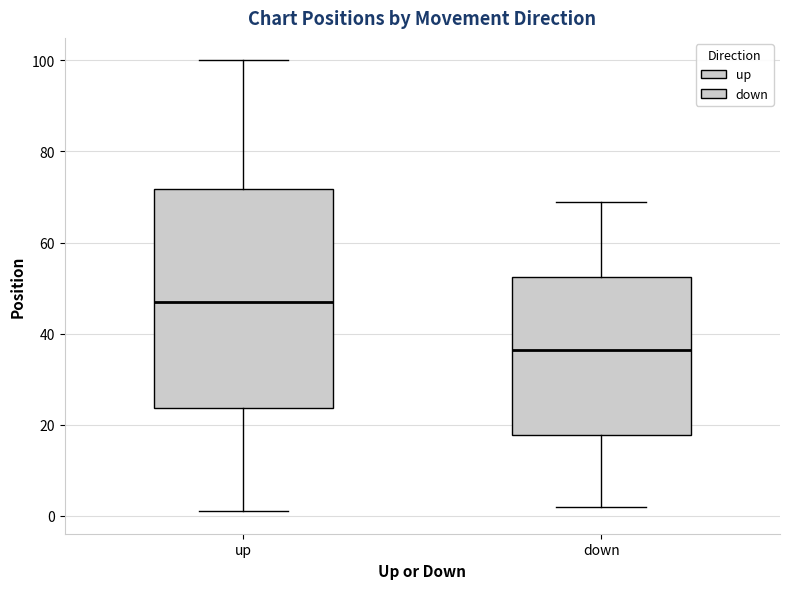

Which box is the tallest, from its lower edge to its upper edge?

up